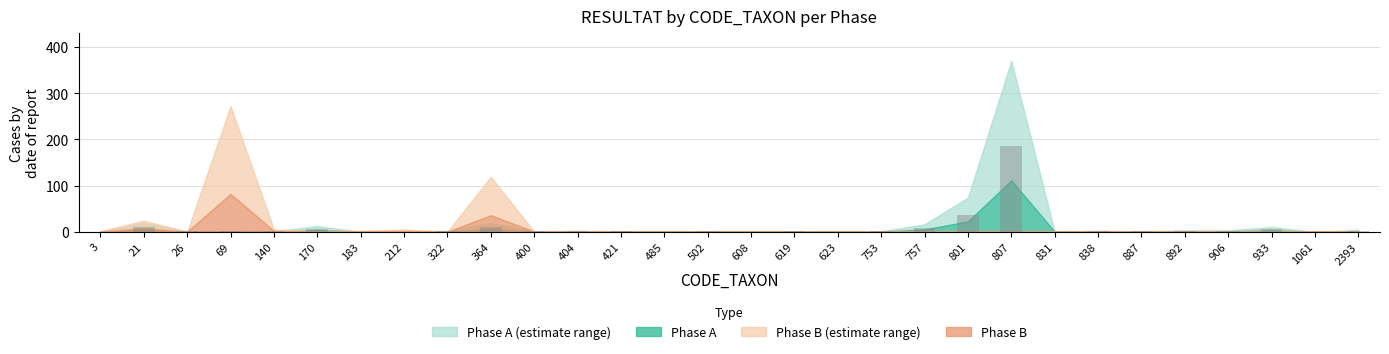

Are the bars grouped side by side (vs. stacked)?

No